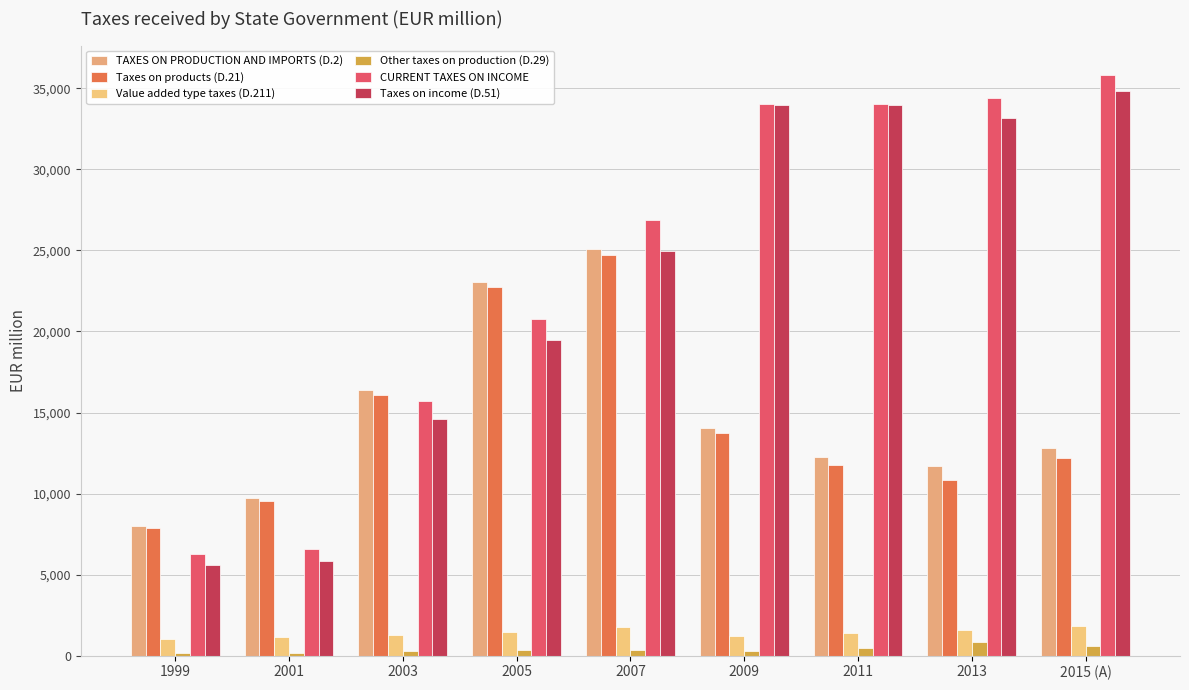

What is the difference between the Value added type taxes (D.211) values at 2007 and 2011?

395